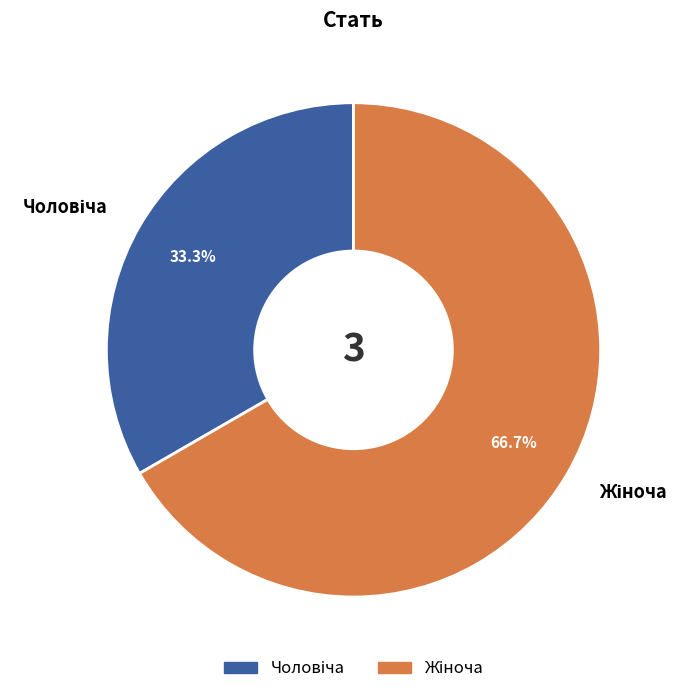

How many segments does this pie chart have?

2